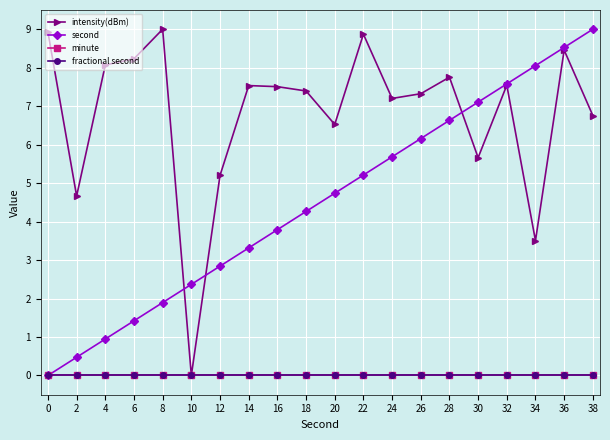

What is the difference between the second highest and second lowest values in the second series?

8.1